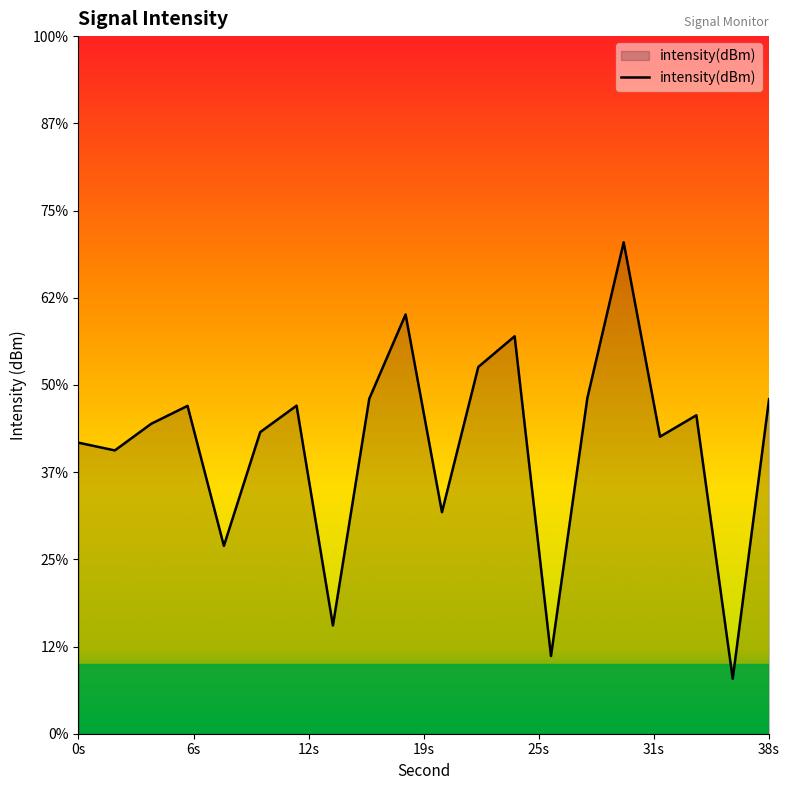

Does the chart have visible grid lines?

No